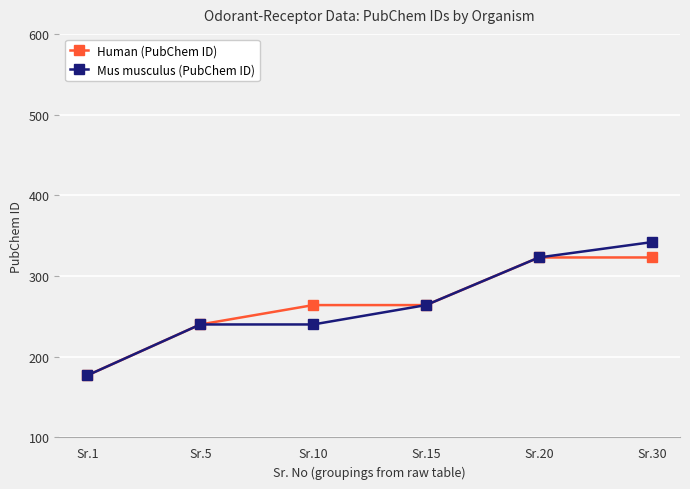

At which category does the chart reach its peak across all series?

Sr.30